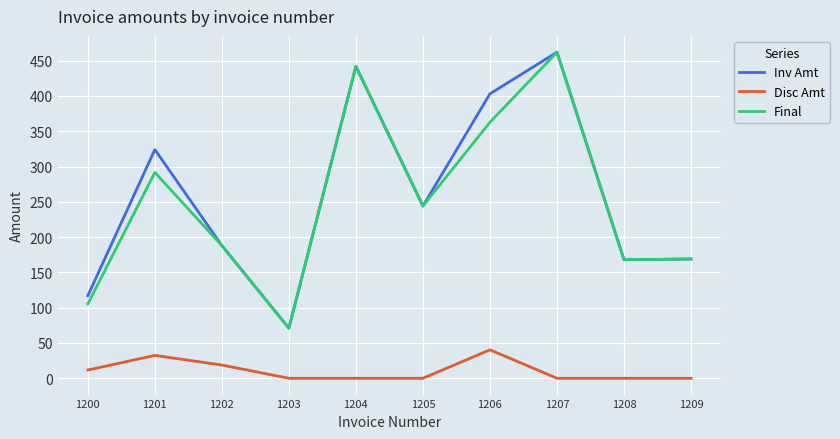

What is the total value across all series at 1205?

488.0